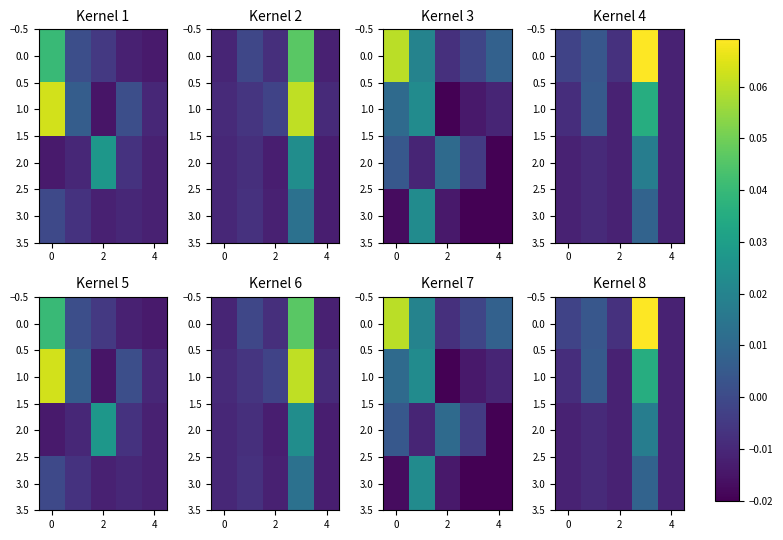

The 3.0 series shows -0.0 at 0. True or false?

False